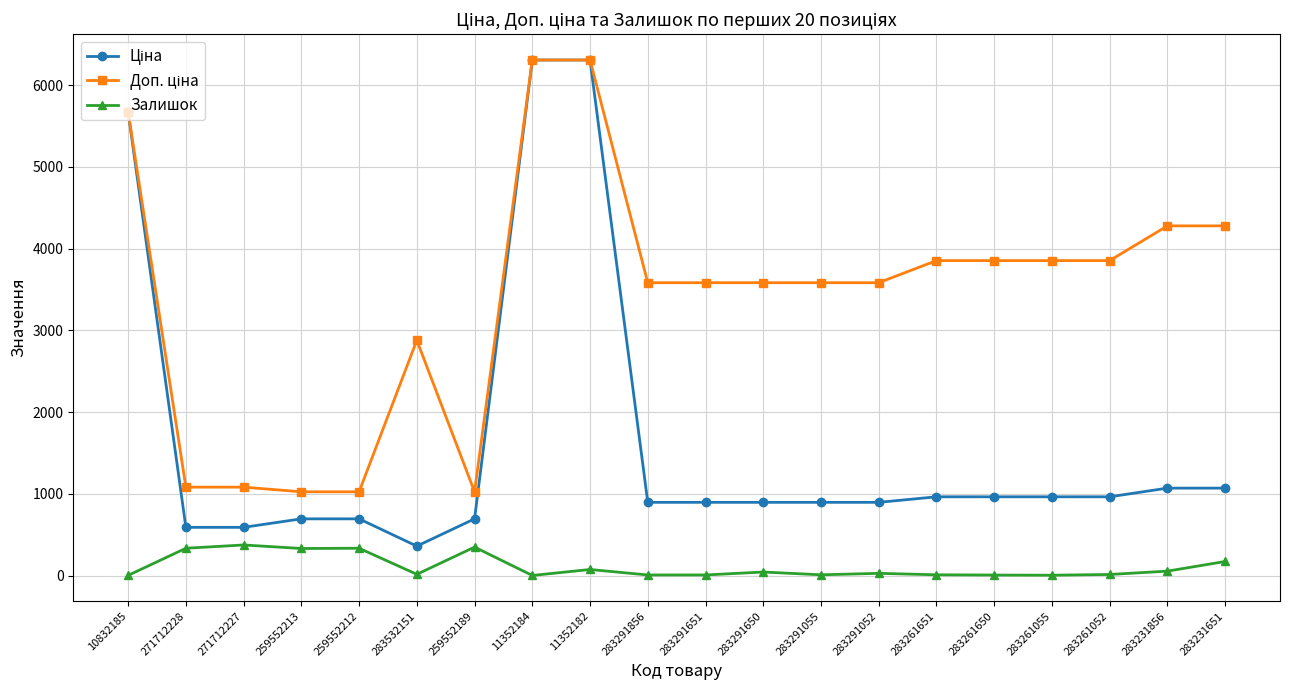

Does the chart have visible grid lines?

Yes